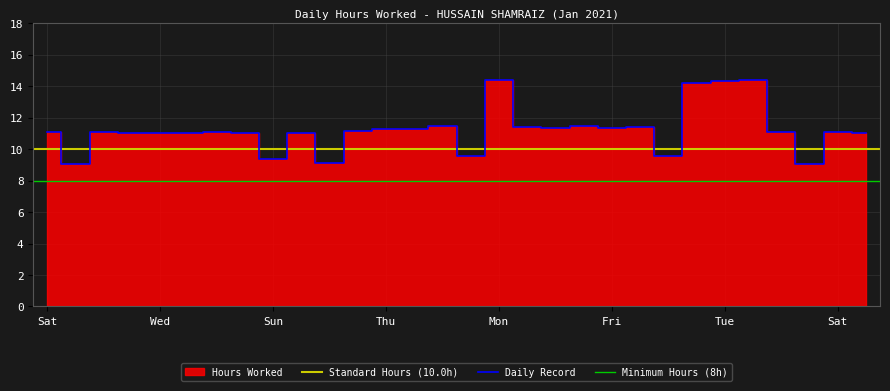

What is the sum of all values?

336.4